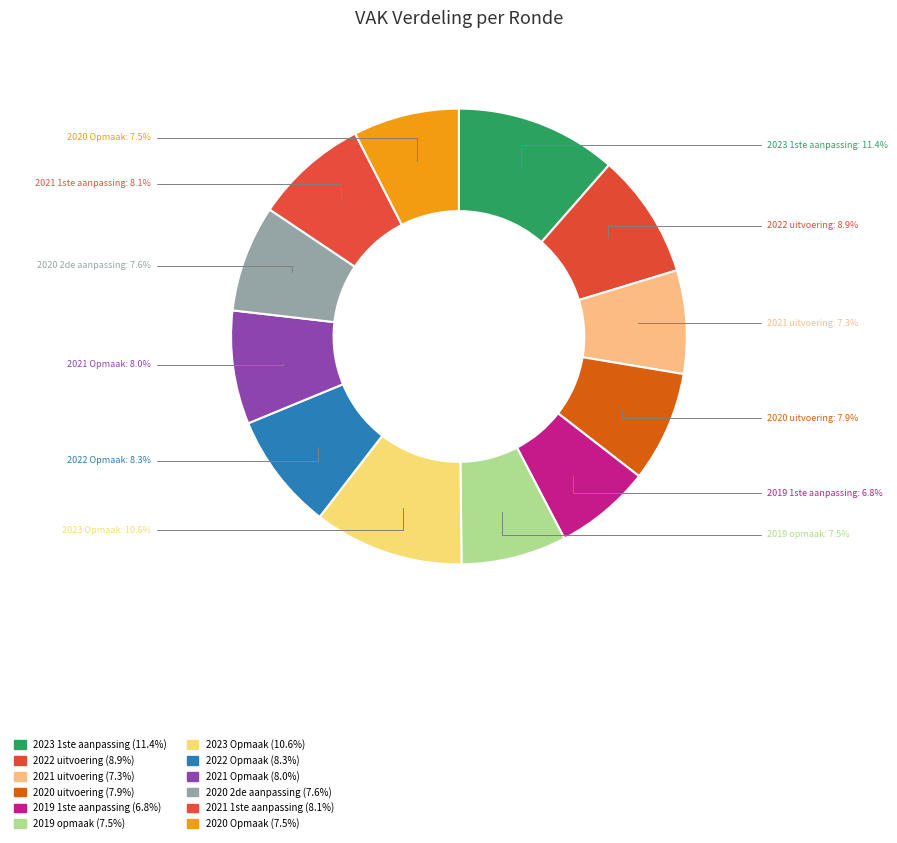

How many slices are in this pie chart?

12